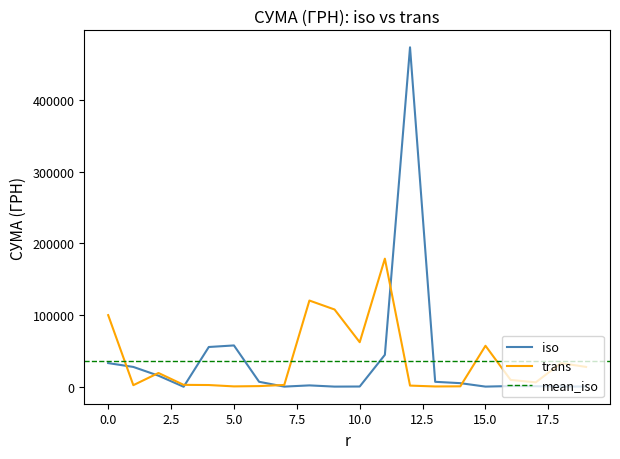

How many lines are shown in the chart?

2